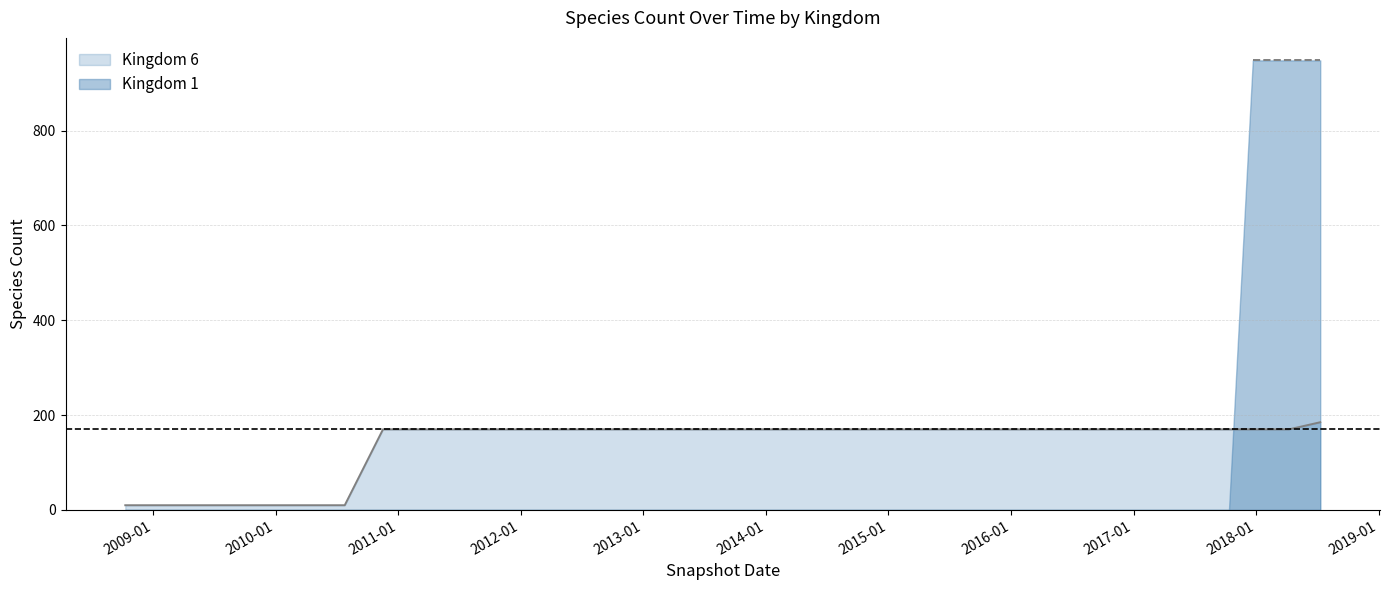

Rank the series by their maximum value, from lowest to highest.

Kingdom 6, Kingdom 1